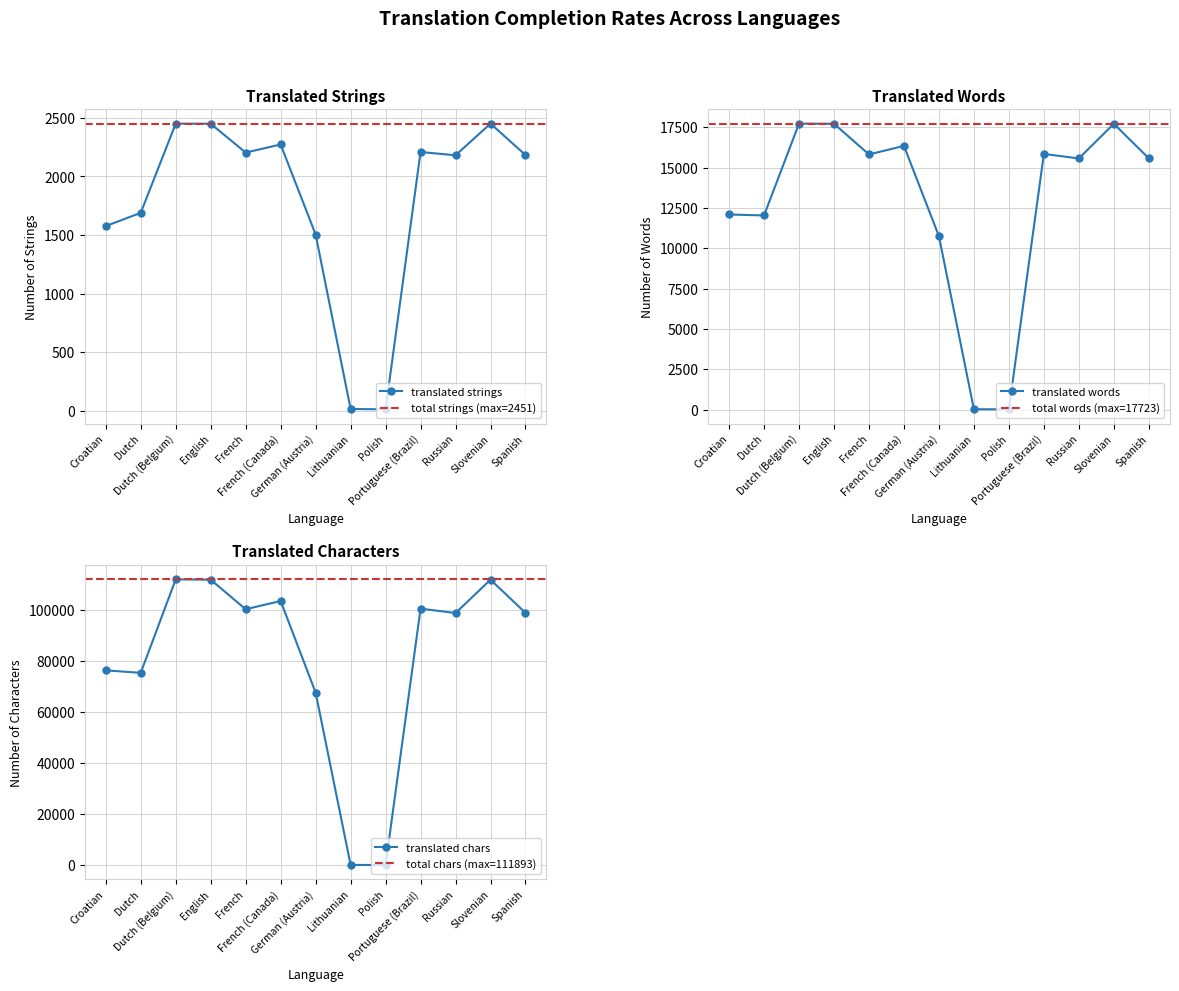

Reading left to right, what are all the values shown in this chart?

translated_percent: 1576	1689	2450	2449	2203	2272	1504	16	13	2208	2180	2450	2182
translated_words_percent: 12092	12031	17723	17714	15813	16344	10745	20	15	15846	15563	17713	15574
translated_chars_percent: 76276	75306	111893	111755	100193	103425	67574	139	85	100422	98710	111749	98783